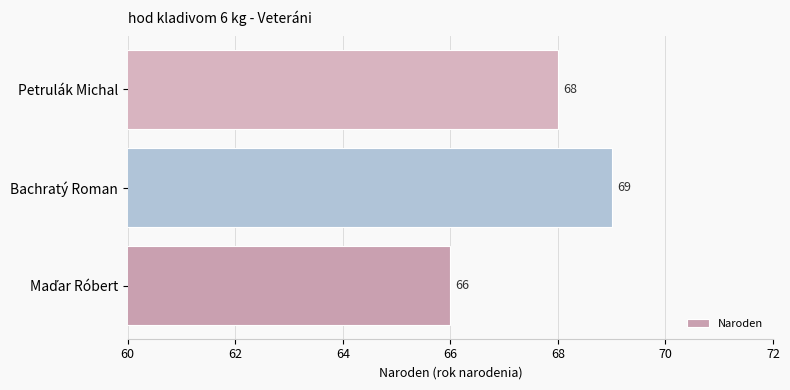

What is the greatest value displayed?

69